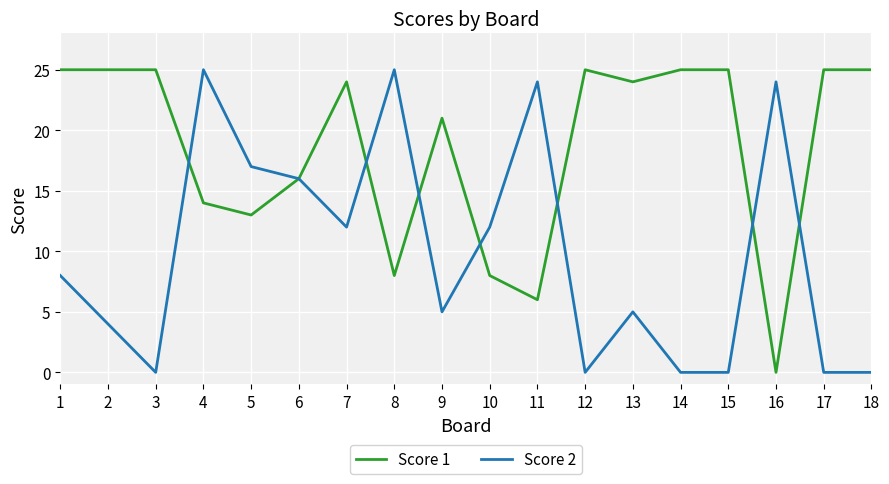

Where do Score 2 and Score 1 first cross each other?

3 and 4